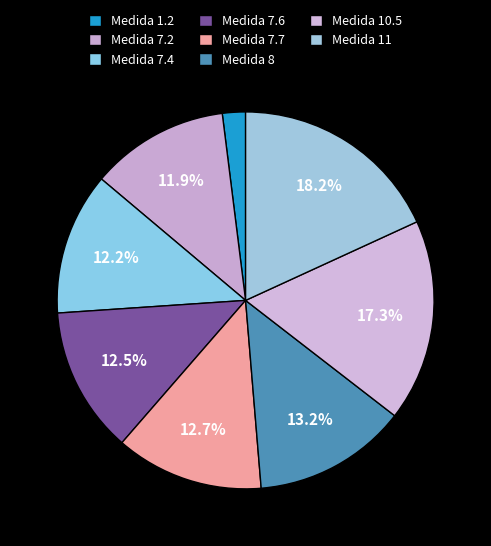

Is there a majority slice in this chart?

No